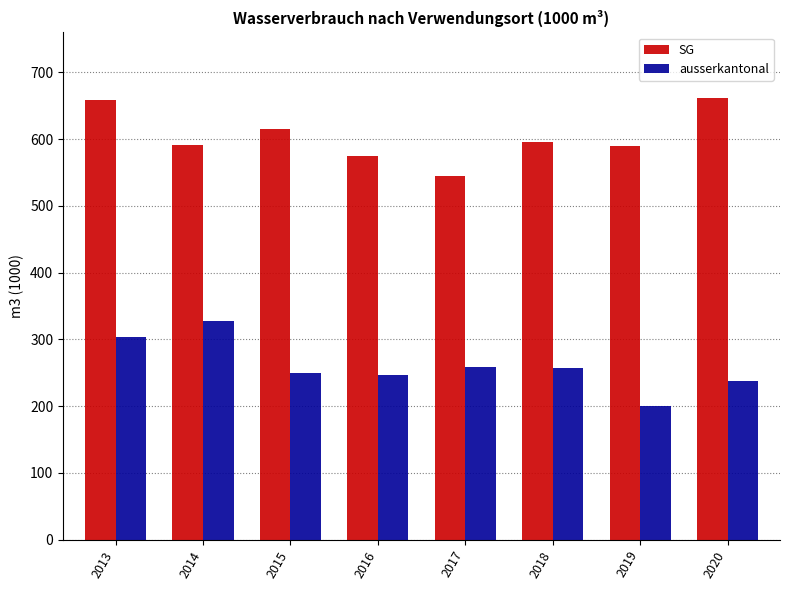

What is the greatest value displayed?

660.8